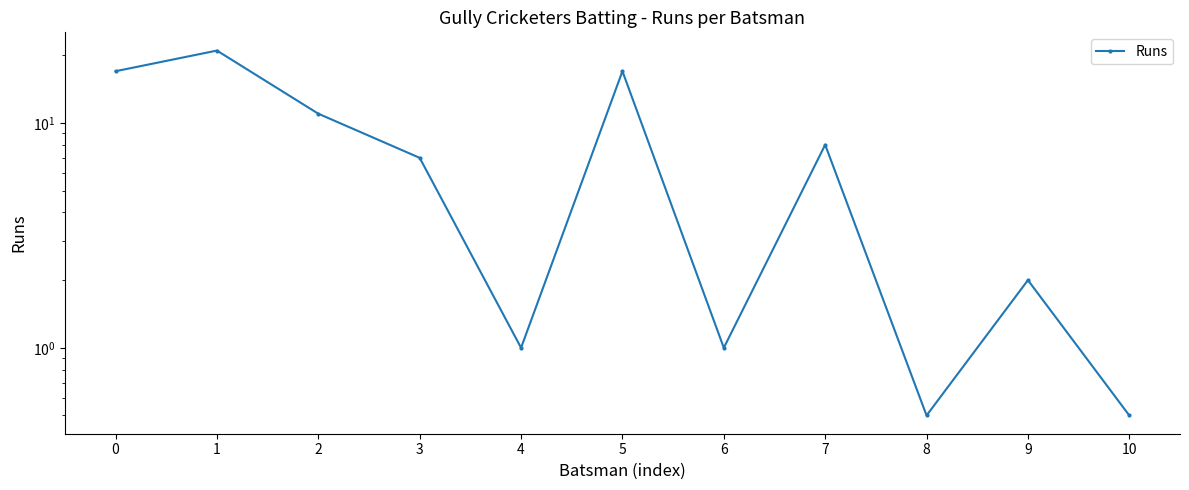

At which category does the data reach its first local valley?

4